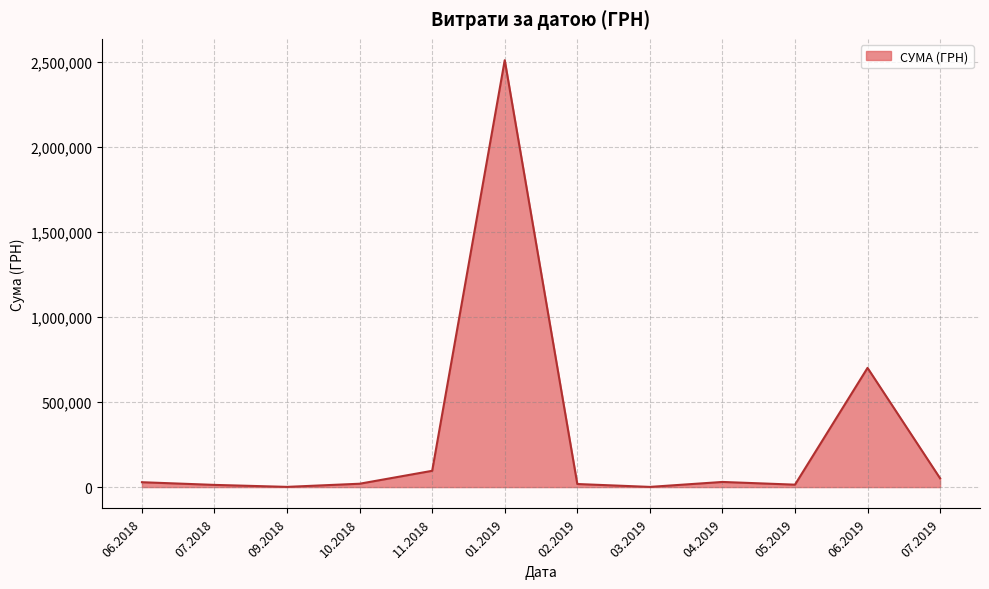

What is the greatest value displayed?

2510363.7